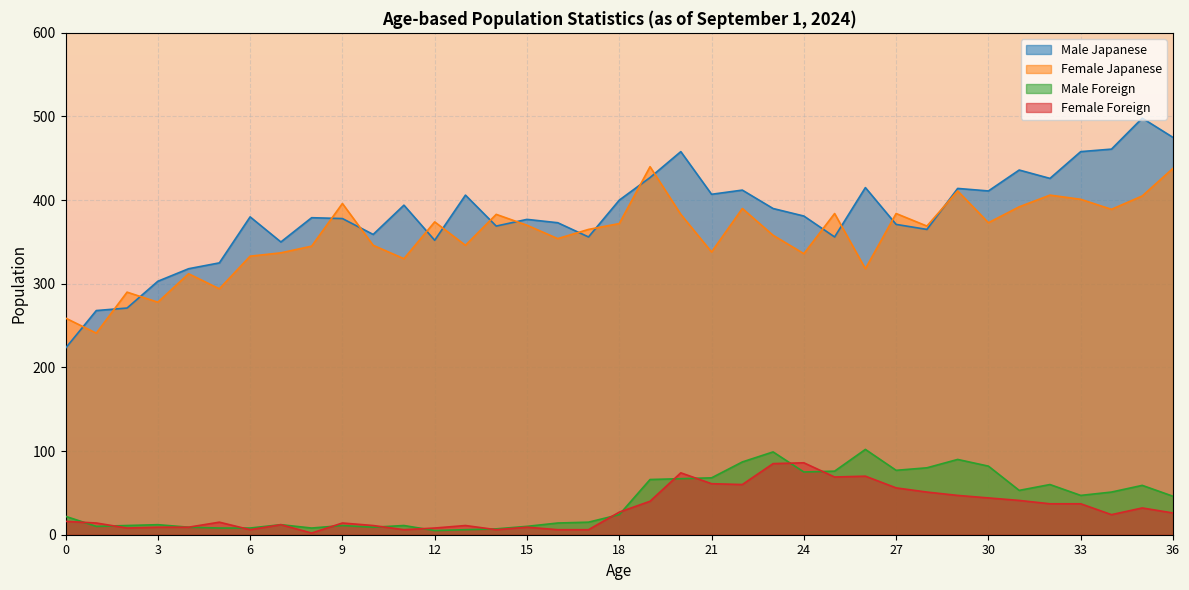

Which series ends up on top after the final intersection of Female Japanese and Male Japanese?

Male Japanese